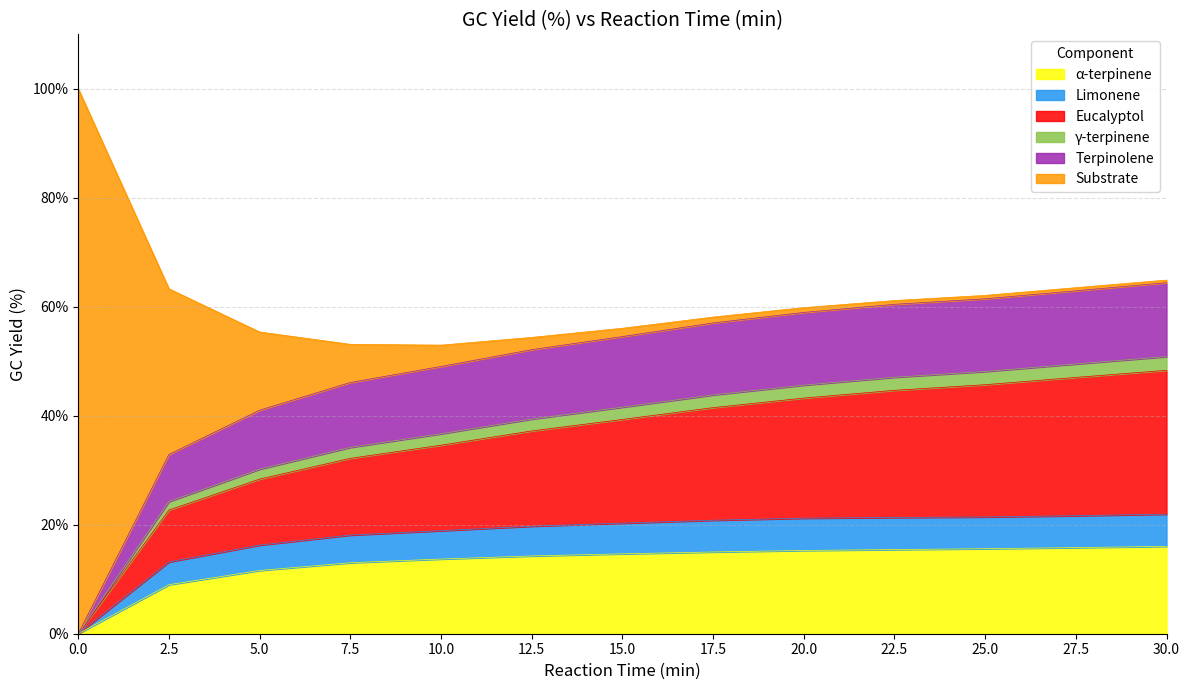

Is it true that α-terpinene equals 15.6 at 25.0?

True